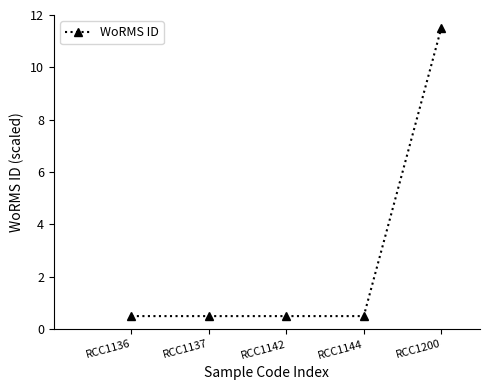

What is the sum of all values?

13.5